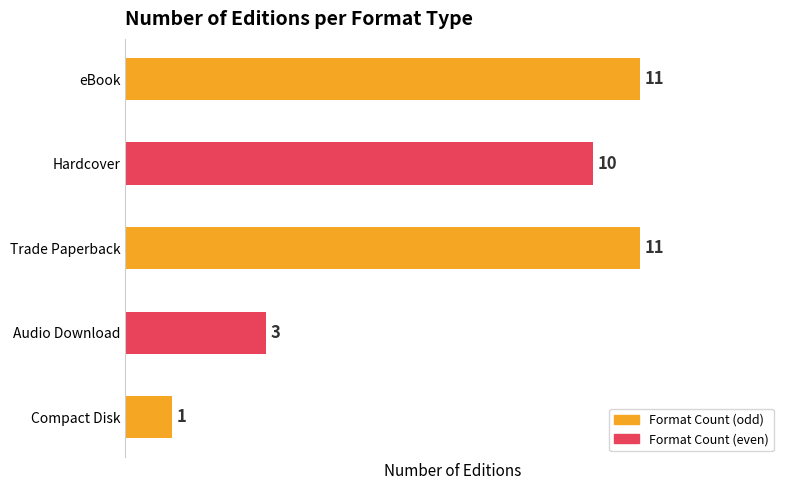

Reading top to bottom, what are all the values shown in this chart?

11	10	11	3	1